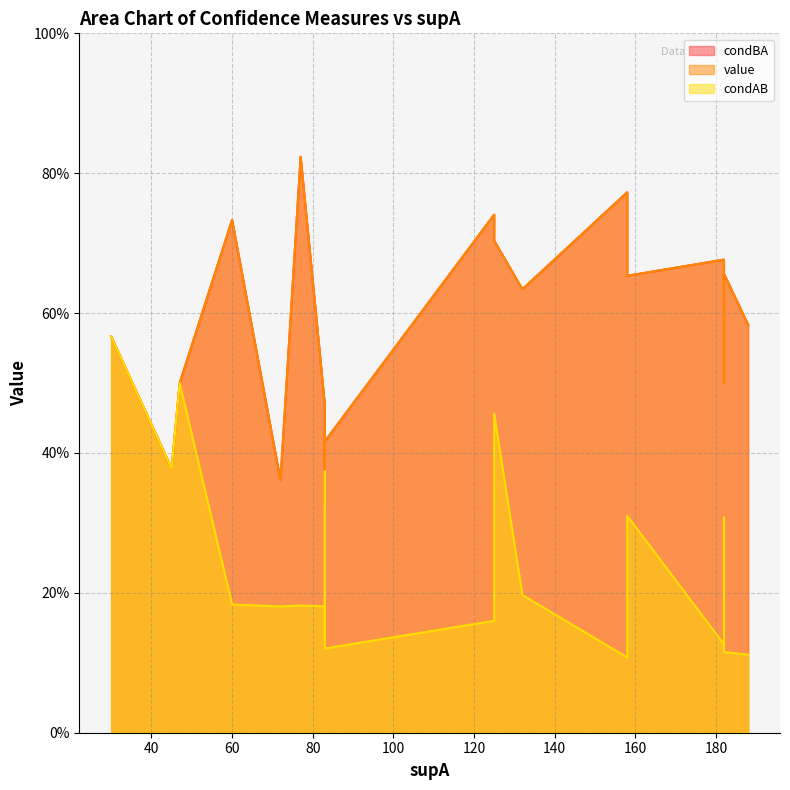

Is it true that condAB equals 0.1 at 182?

True